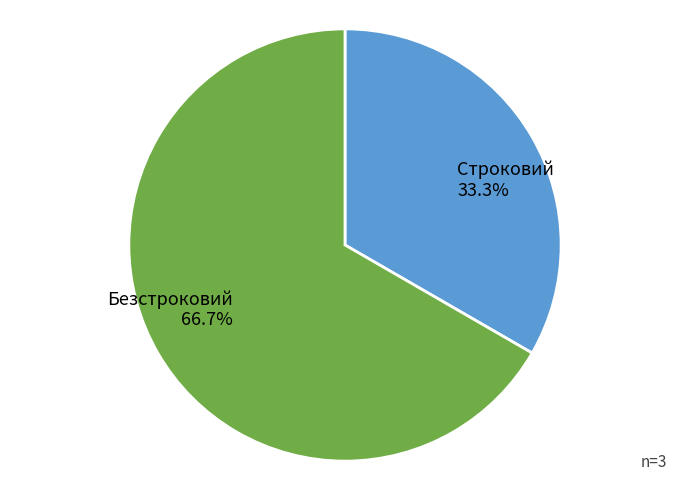

Count the number of slices in the pie.

2